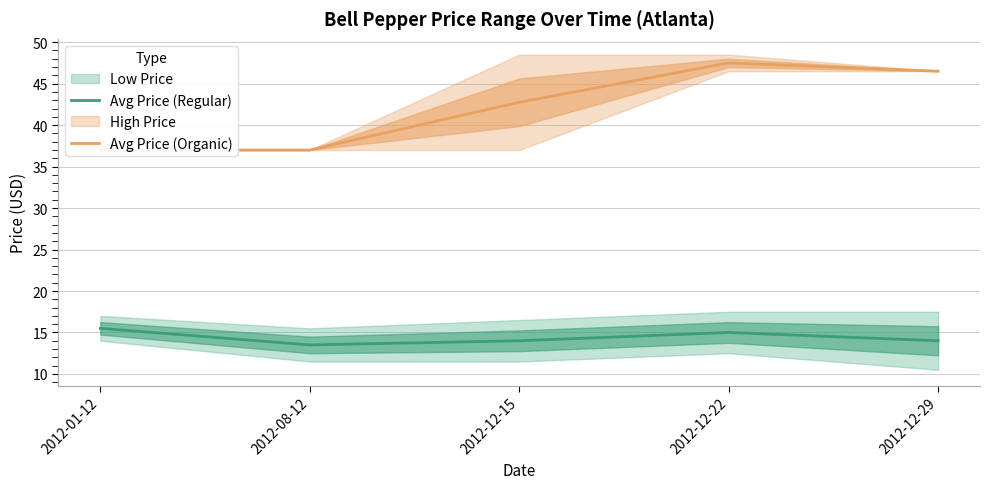

Which series has the largest total across all categories?

Avg Price (Organic)